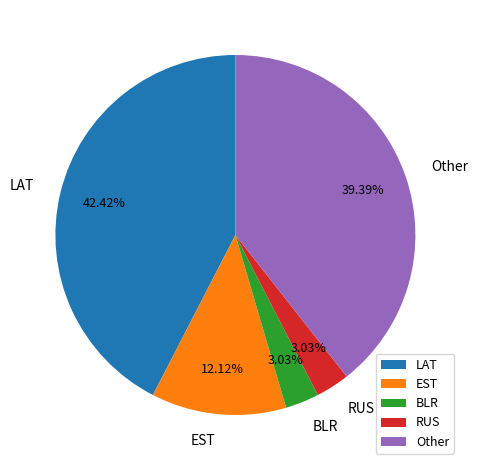

What is the largest slice in the pie chart?

LAT